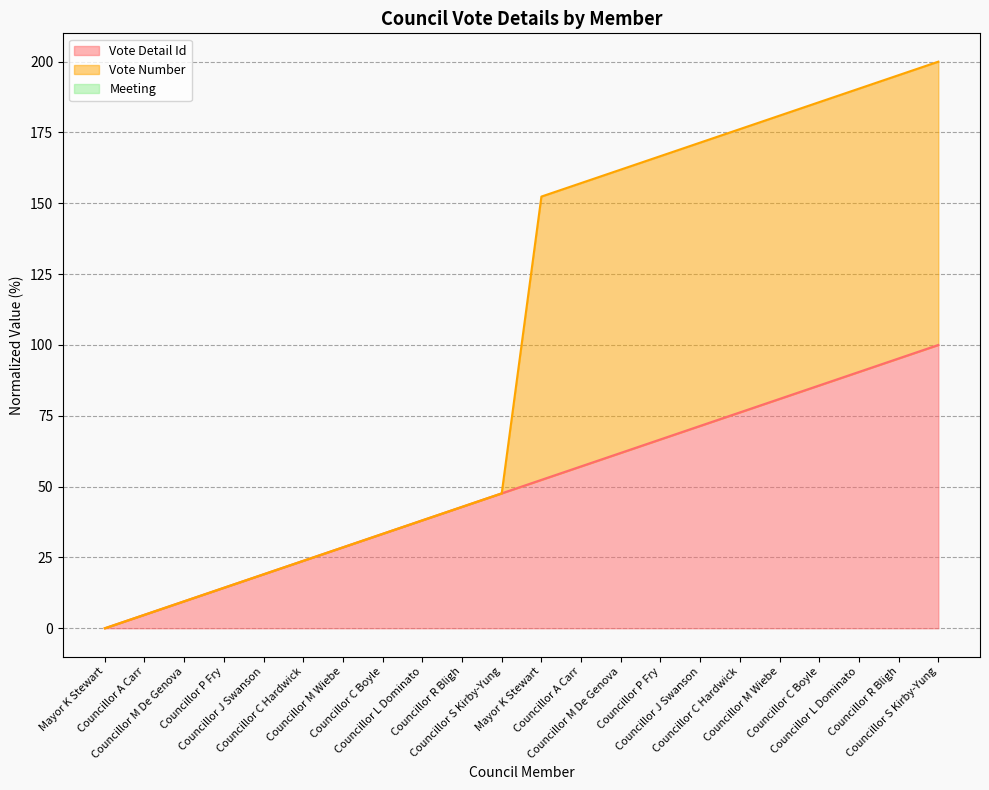

True or false: Vote Detail Id and Vote Number intersect in this chart.

False